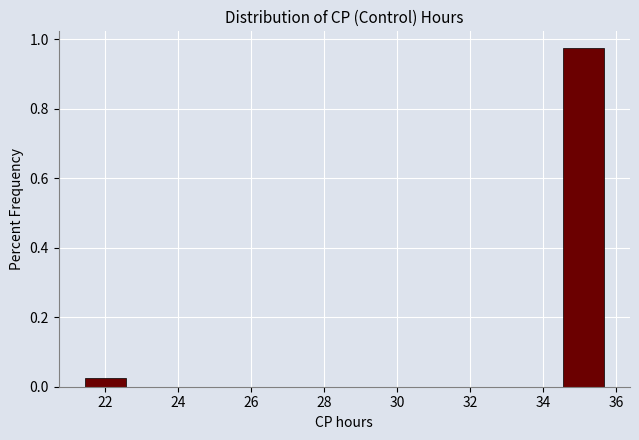

Reading left to right, list every bar in this chart as the range it spans on the x-axis followed by its height. Neither the bar edges nor the heights are printed on the chart, so give them approximately, as read against the axes.

21.4 to 22.6: 0.02
22.6 to 23.8: 0
23.8 to 25.0: 0
25.0 to 26.2: 0
26.2 to 27.4: 0
27.4 to 28.6: 0
28.6 to 29.8: 0
29.8 to 31.0: 0
31.0 to 32.2: 0
32.2 to 33.4: 0
33.4 to 34.6: 0
34.6 to 35.8: 0.98